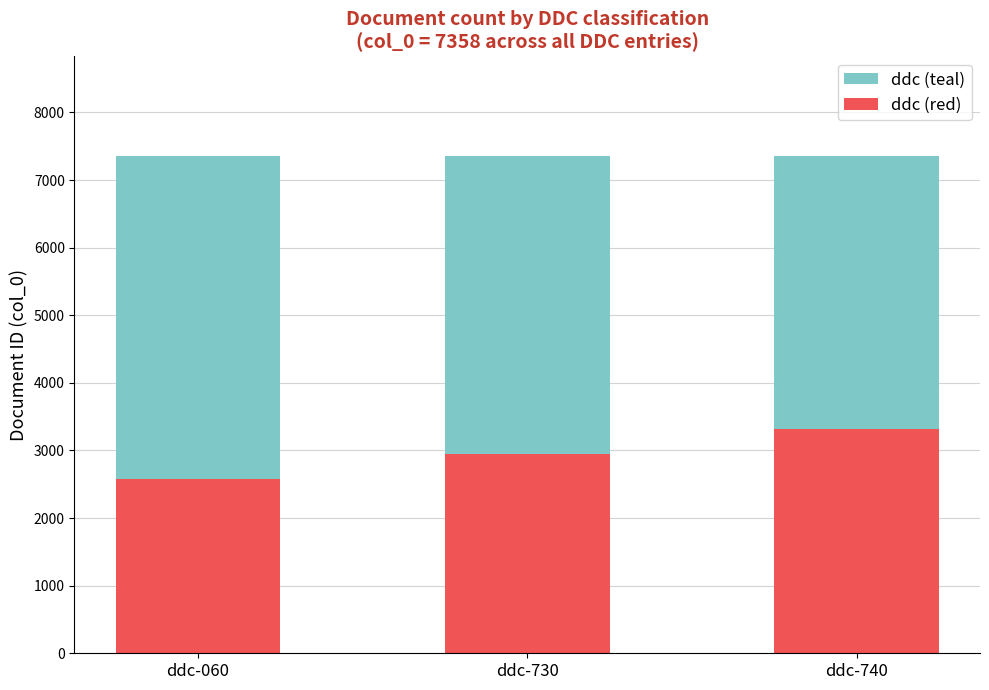

What is the difference between the maximum and minimum values in the ddc (red) series?

736